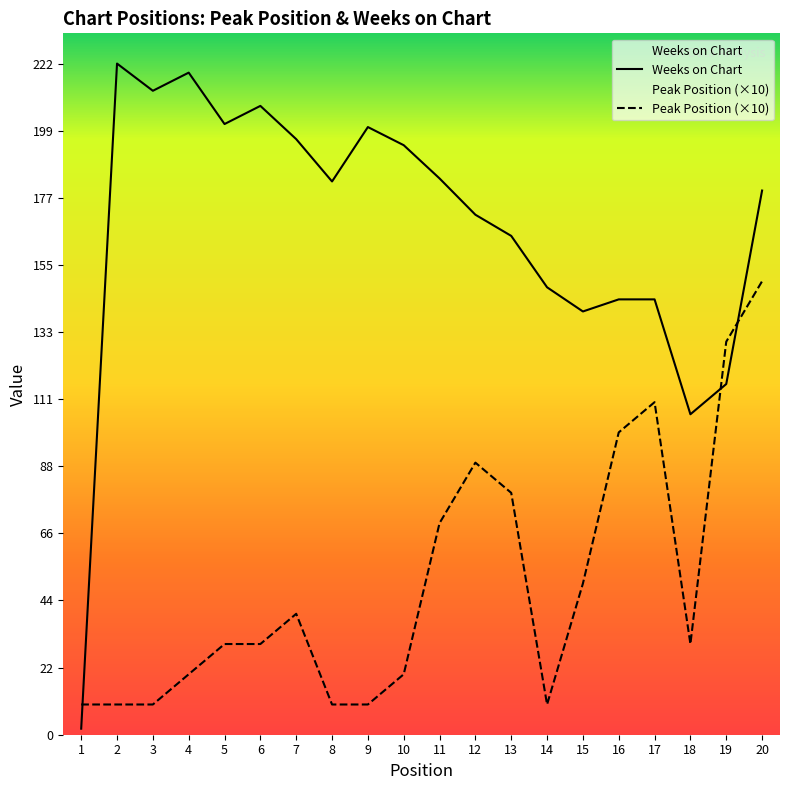

At how many categories does at least one series exceed 214?

2